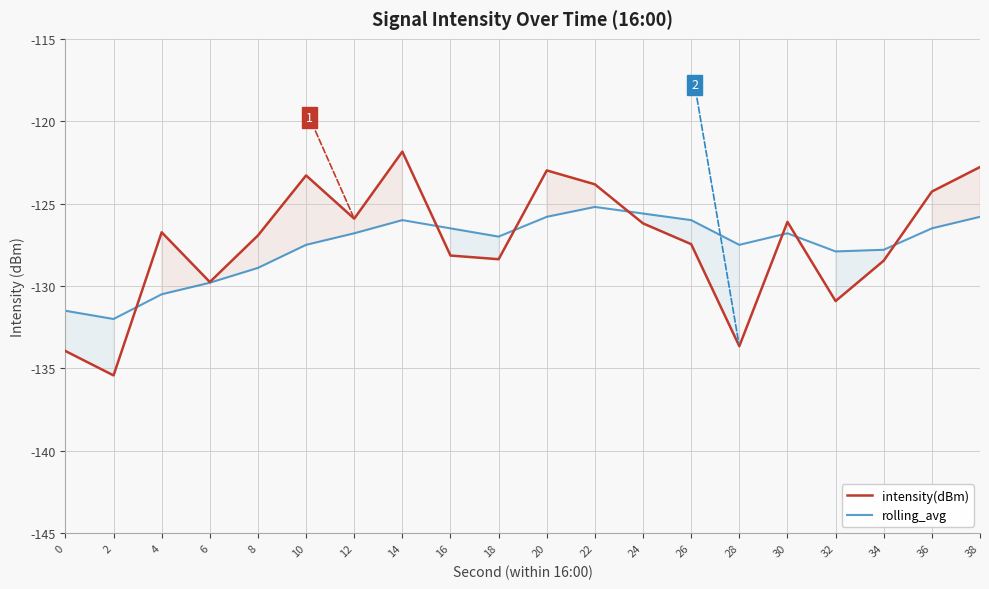

Reading left to right, list all the values displayed in this chart.

intensity(dBm): -133.9	-135.4	-126.7	-129.8	-126.9	-123.3	-125.9	-121.8	-128.1	-128.4	-123.0	-123.8	-126.2	-127.5	-133.6	-126.1	-130.9	-128.5	-124.3	-122.8
rolling_avg: -131.5	-132.0	-130.5	-129.8	-128.9	-127.5	-126.8	-126.0	-126.5	-127.0	-125.8	-125.2	-125.6	-126.0	-127.5	-126.8	-127.9	-127.8	-126.5	-125.8